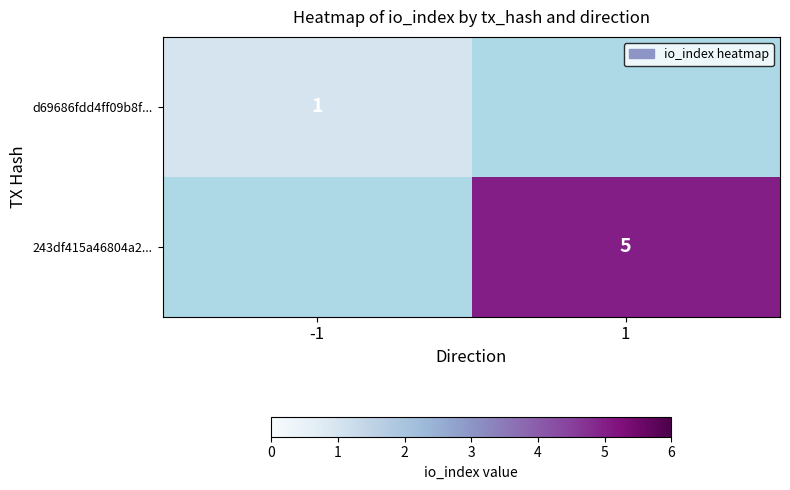

What is the greatest value displayed?

5.0